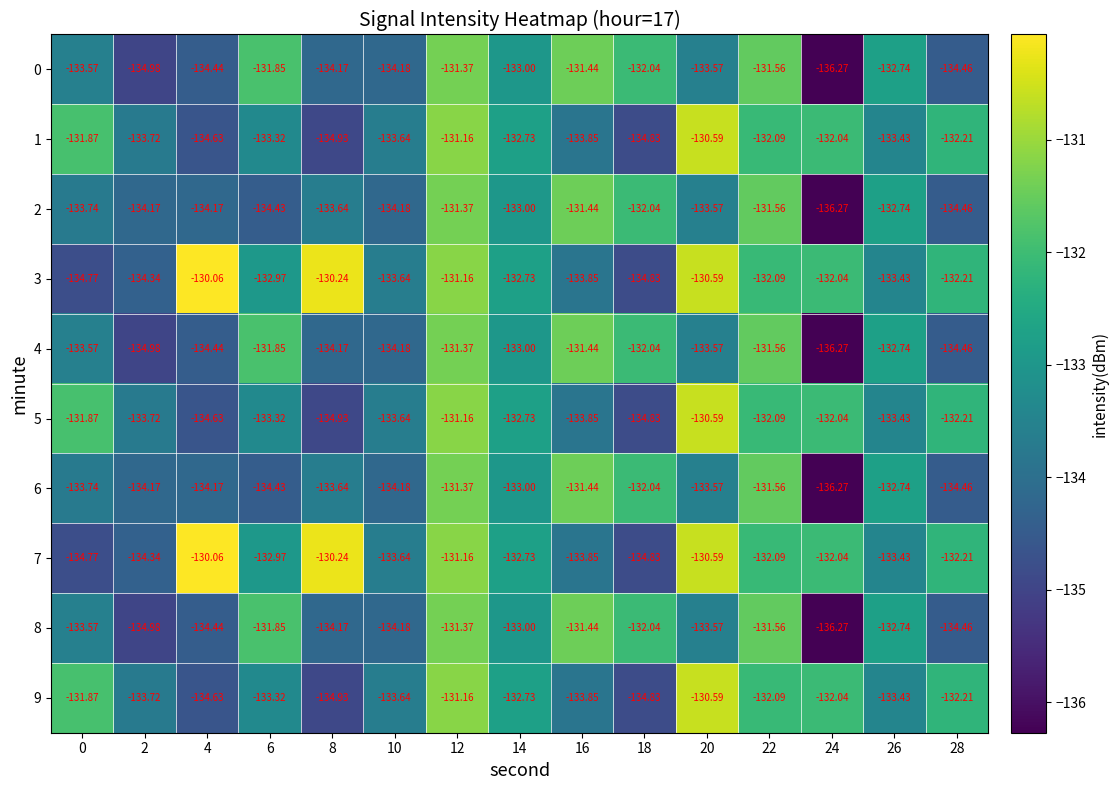

Is the value of 8 at 14 greater than the value of 6 at 8?

Yes